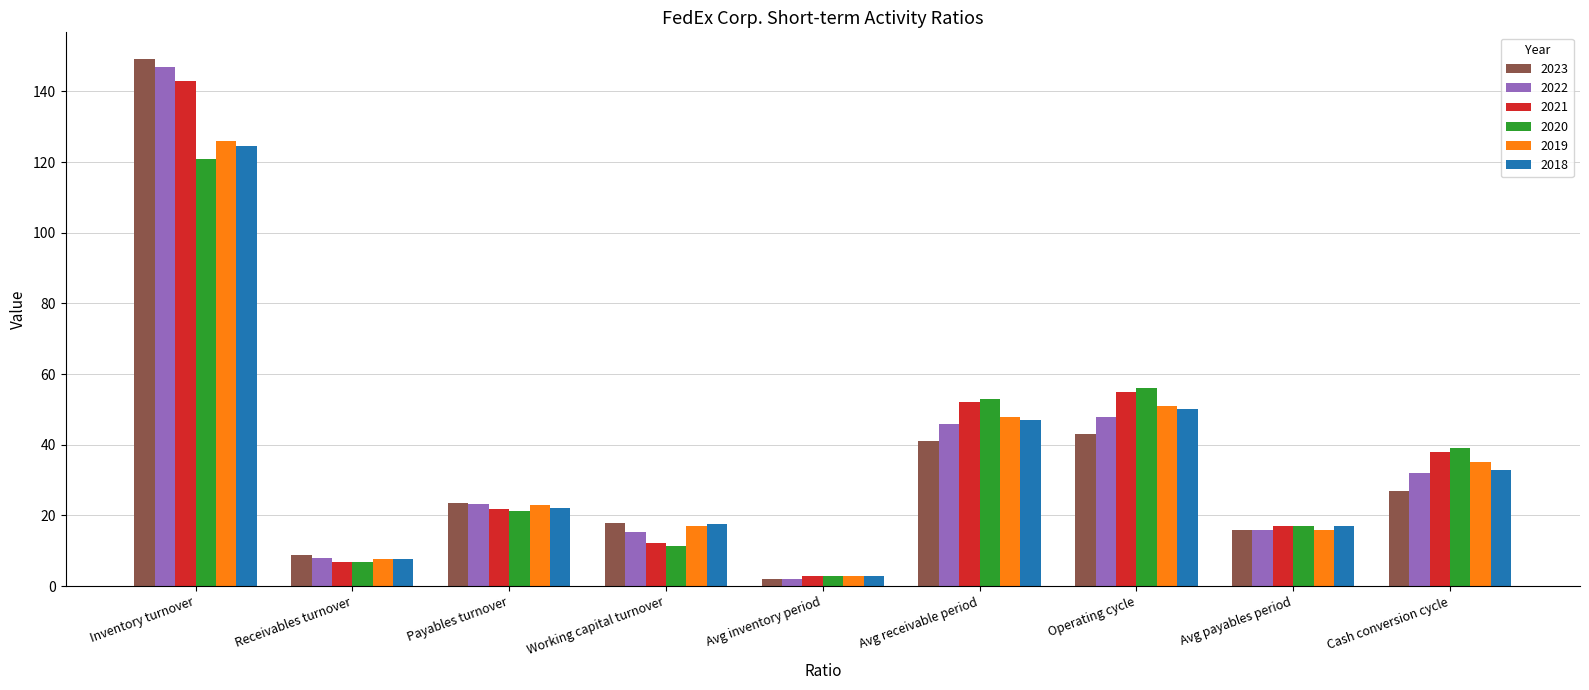

What is the sum of all 2019 values?

326.8